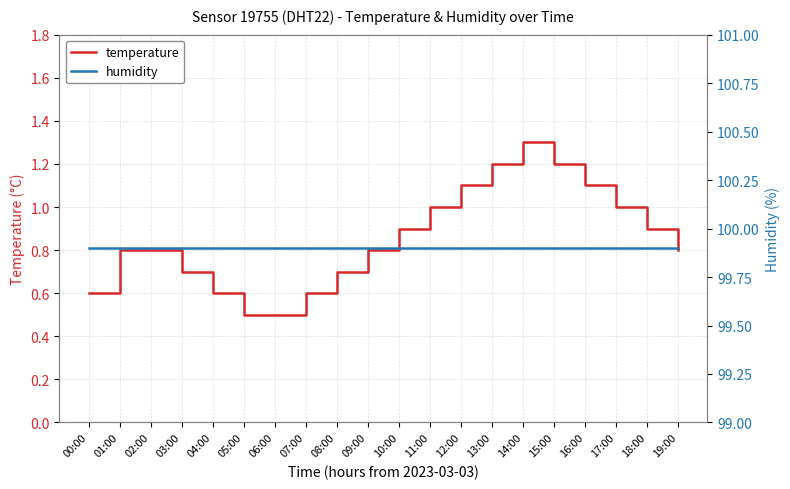

The humidity series shows 99.9 at 09:00. True or false?

True